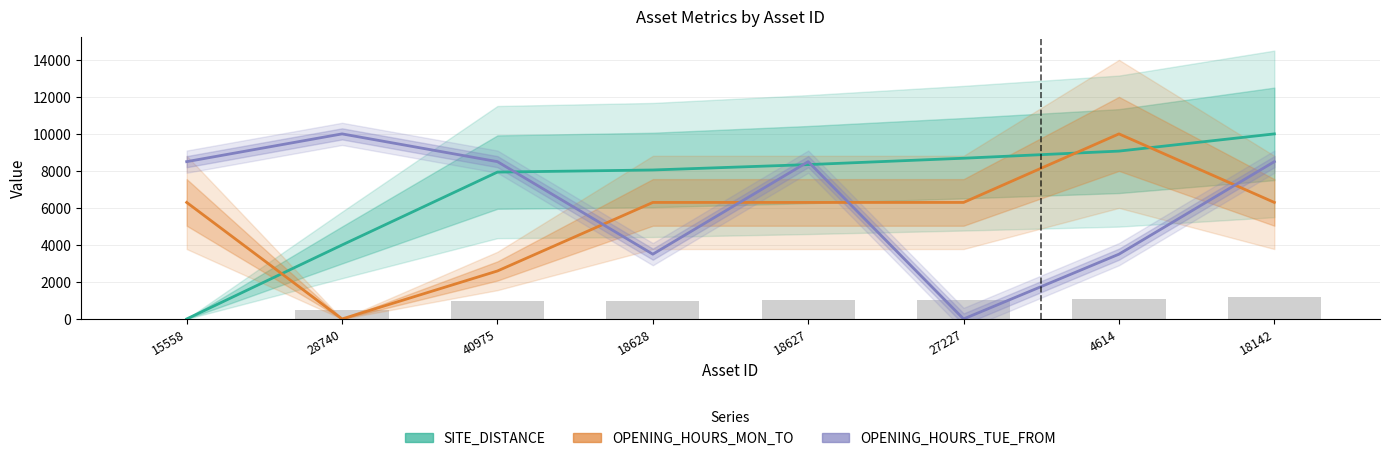

What is the difference between the maximum and second lowest values in the OPENING_HOURS_MON_TO series?

7407.4